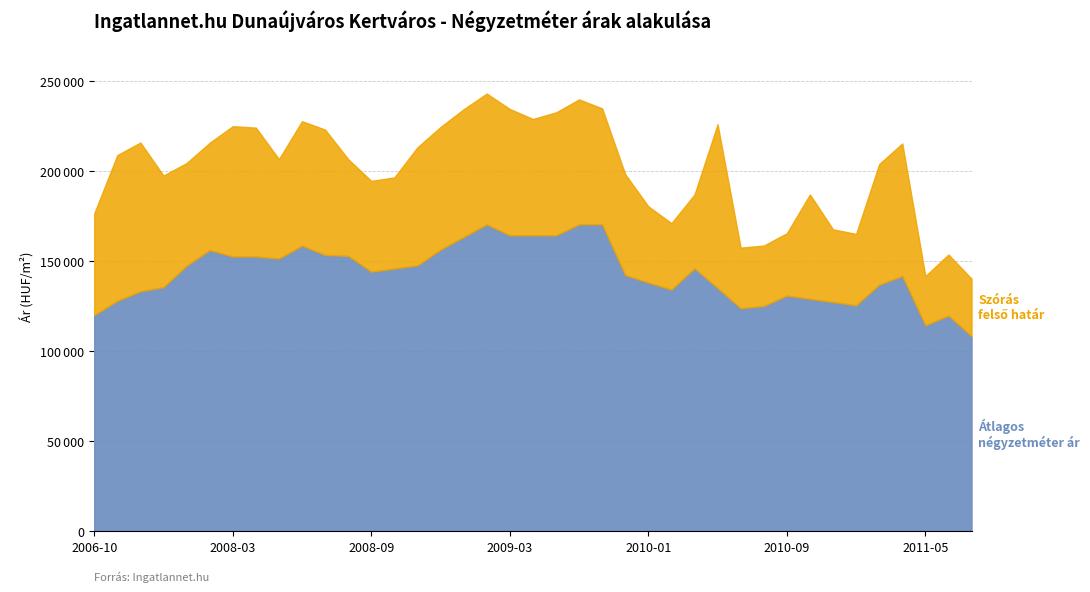

Which series has the widest spread of values?

Szoras felso hatar